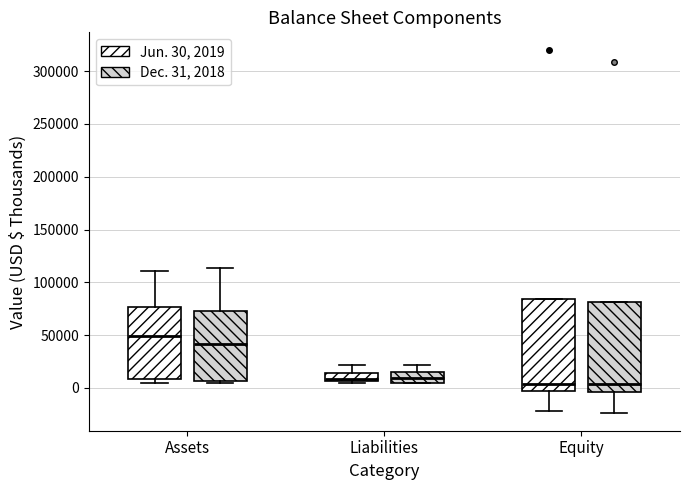

Where does the lower whisker of the box for Equity (Dec. 31, 2018) end on the y-axis? The values are not printed on the chart, so give them approximately, as read against the axis.

-25000